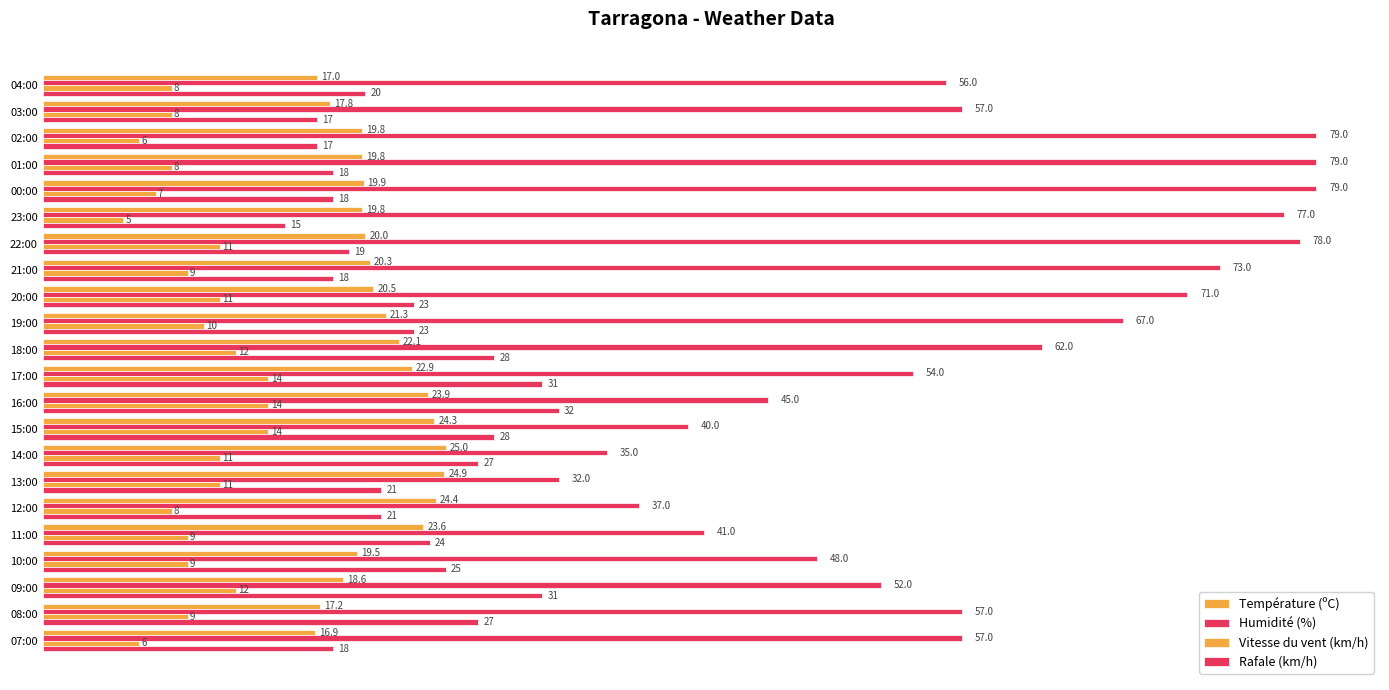

How many distinct data groups are displayed?

4